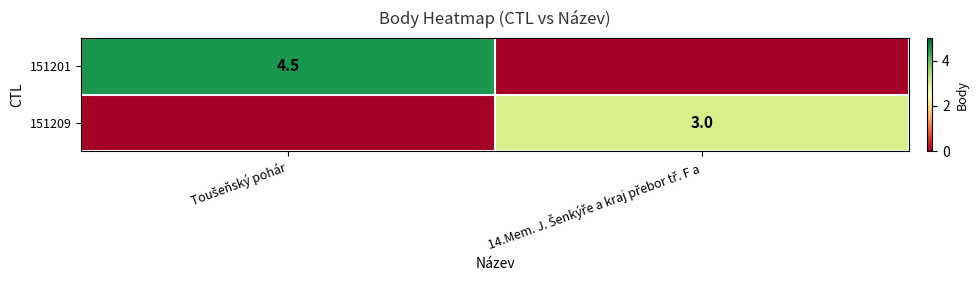

How many data points in 151201 are above 4?

1